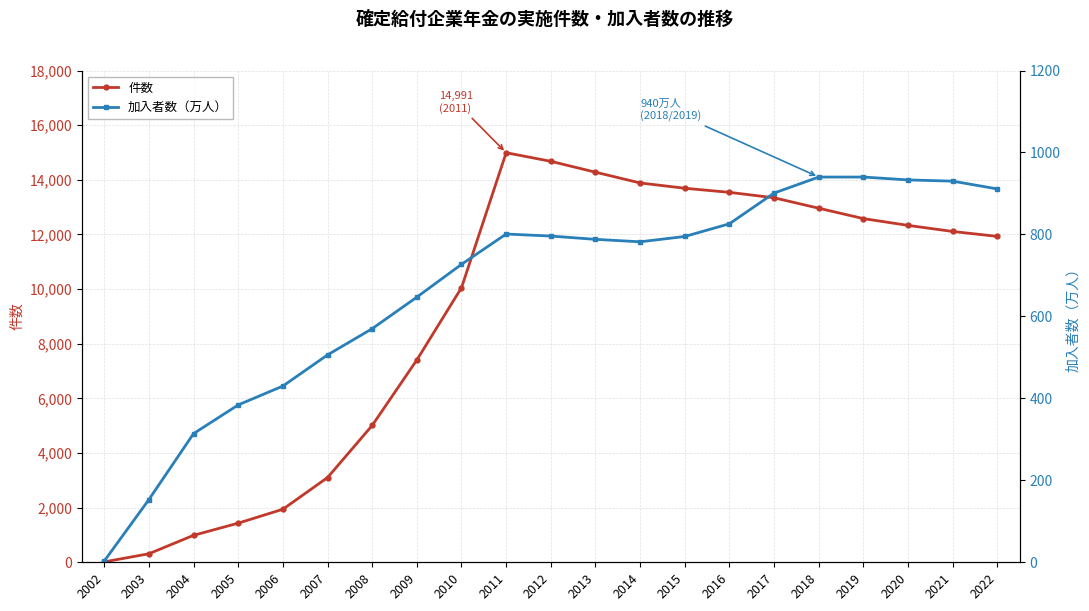

Does the chart have visible grid lines?

Yes